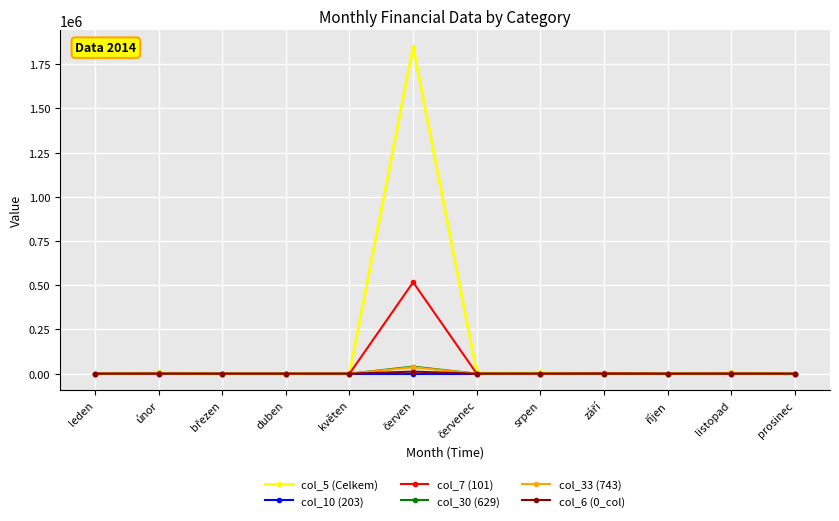

The value of col_33 (743) at duben is 0.0. True or false?

True